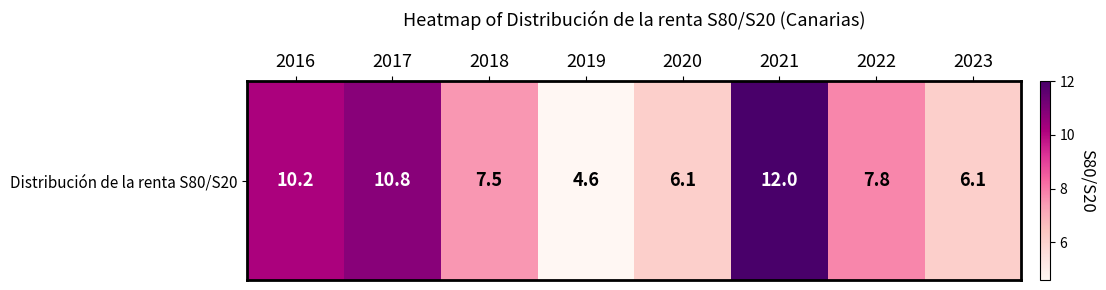

Approximately how many times larger is the value at 2020 compared to 2021?

0.5